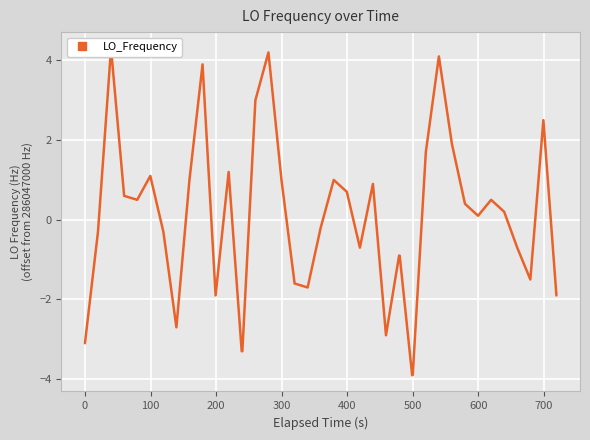

Is it true that the value at 22 is -0.3?

False